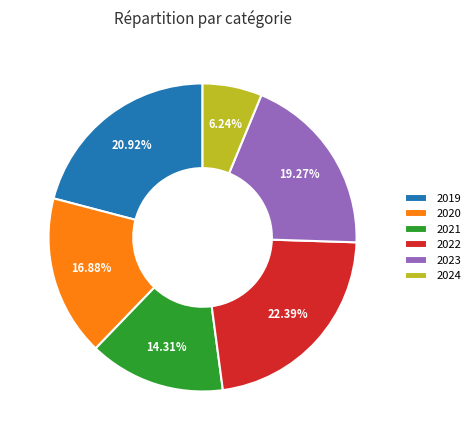

To the nearest percent, what portion does 2023 represent?

19%